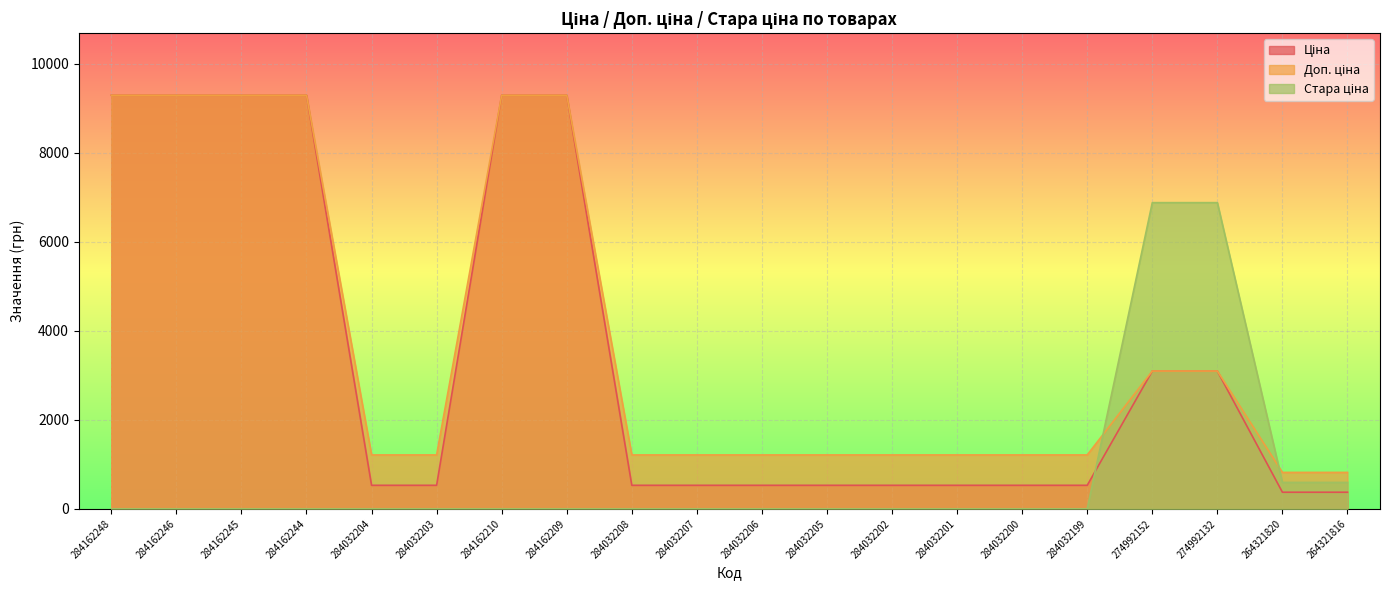

What is the difference between the maximum and minimum values in the Стара ціна series?

6877.2